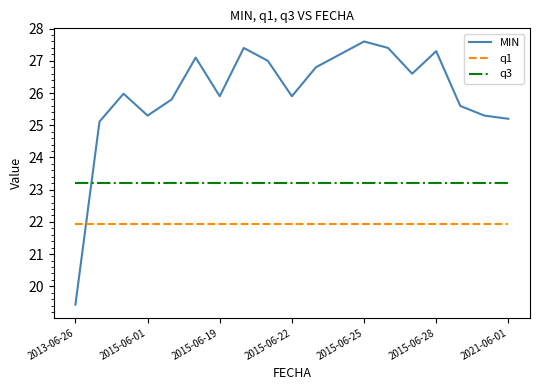

Which series has the widest spread of values?

MIN